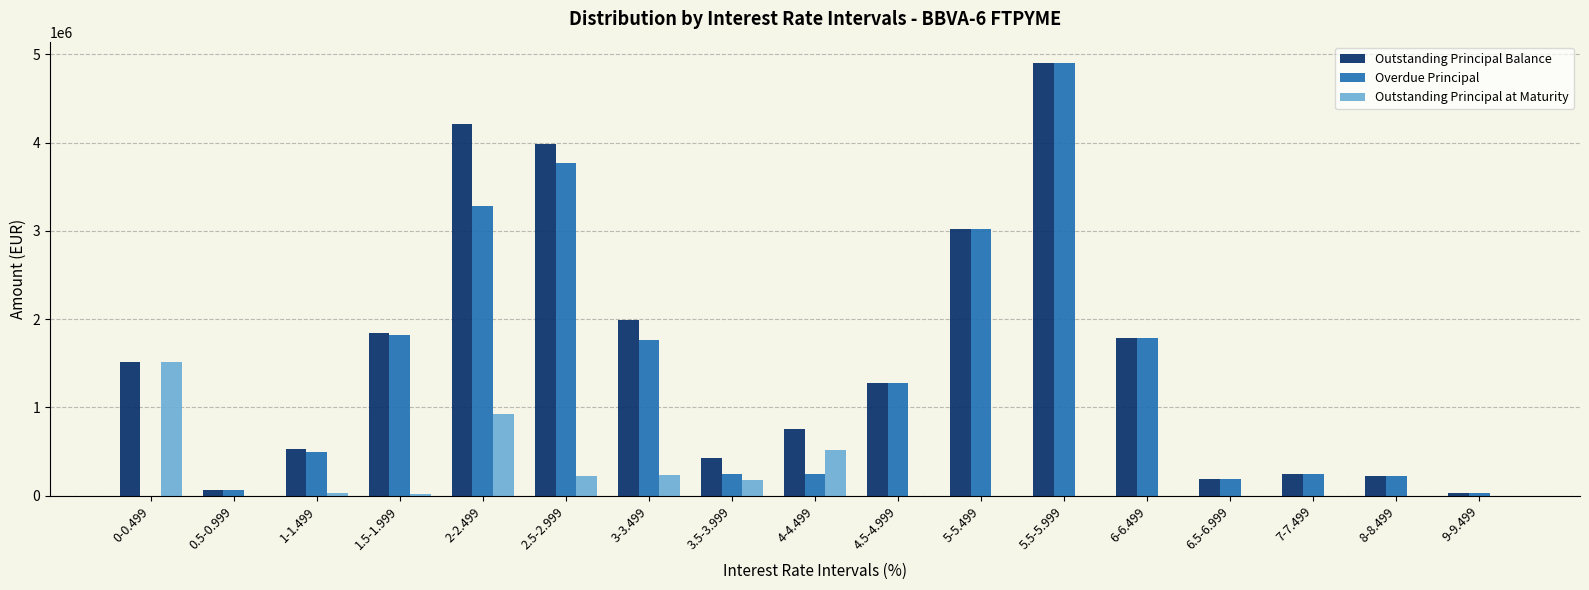

The value of Outstanding Principal Balance at 0-0.499 is 2342243.0. True or false?

False